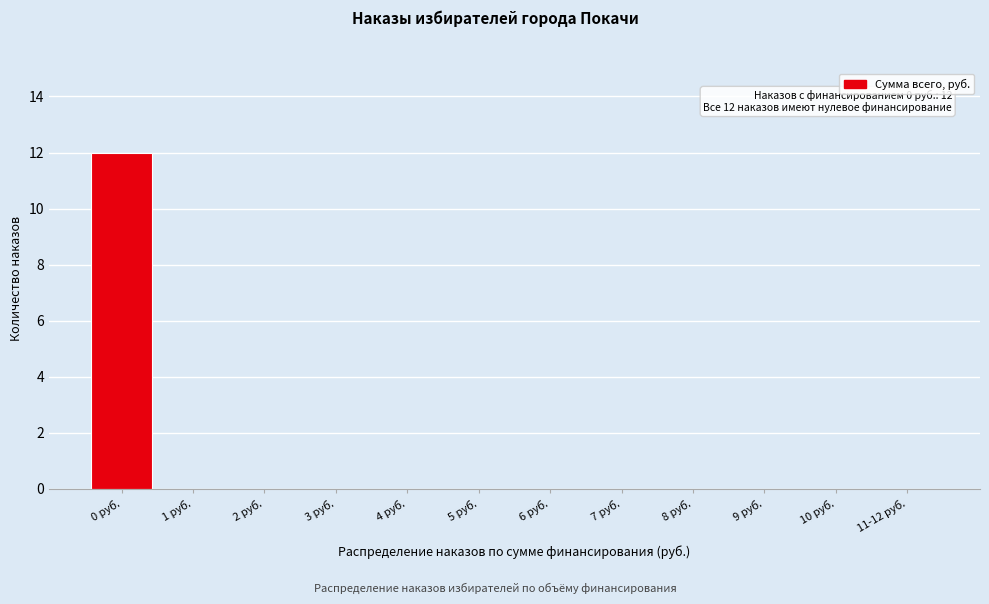

Reading left to right, what are all the values shown in this chart?

0 руб.=12	1 руб.=0	2 руб.=0	3 руб.=0	4 руб.=0	5 руб.=0	6 руб.=0	7 руб.=0	8 руб.=0	9 руб.=0	10 руб.=0	11-12 руб.=0